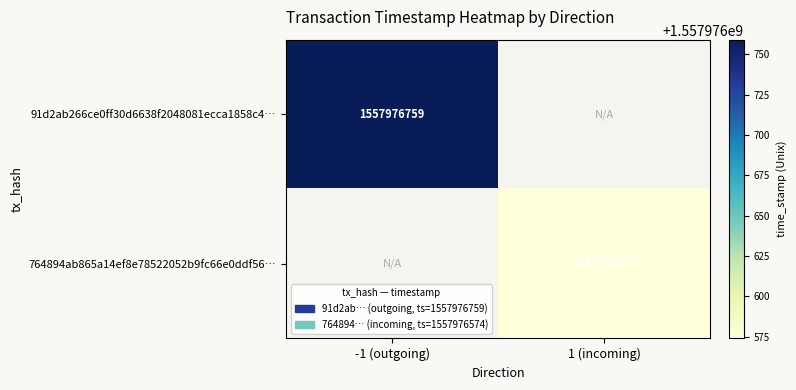

Is the value of 764894ab865a14ef8e78522052b9fc66e0ddf56 at direction greater than the value of 91d2ab266ce0ff30d6638f2048081ecca1858c4 at time_stamp?

No